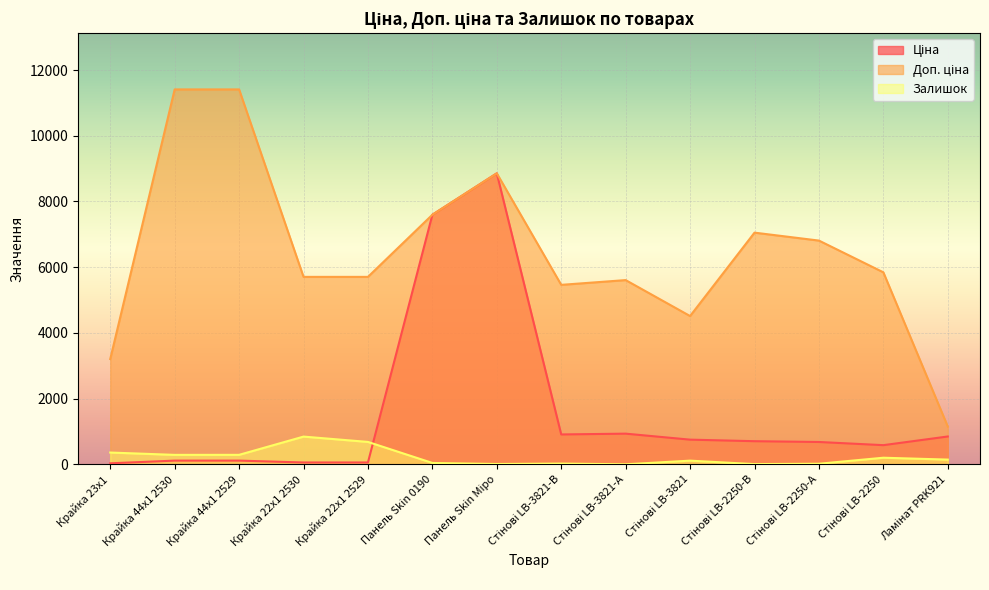

Which category has the highest value in the Доп. ціна series?

Крайка 44x1 2530